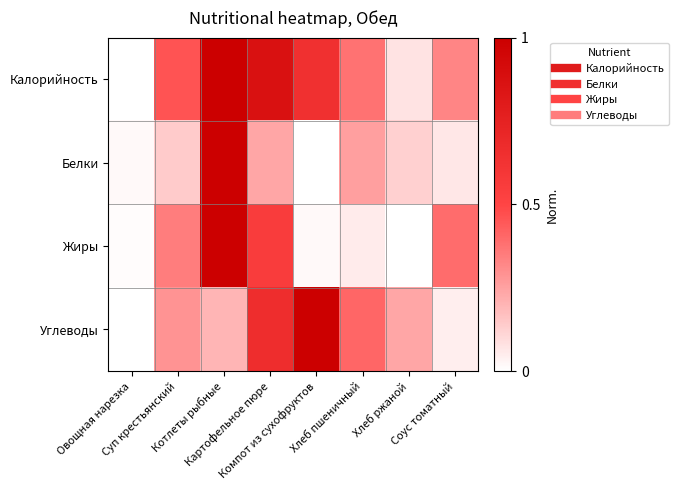

Between Хлеб пшеничный and Соус томатный, which series saw the biggest shift?

Углеводы